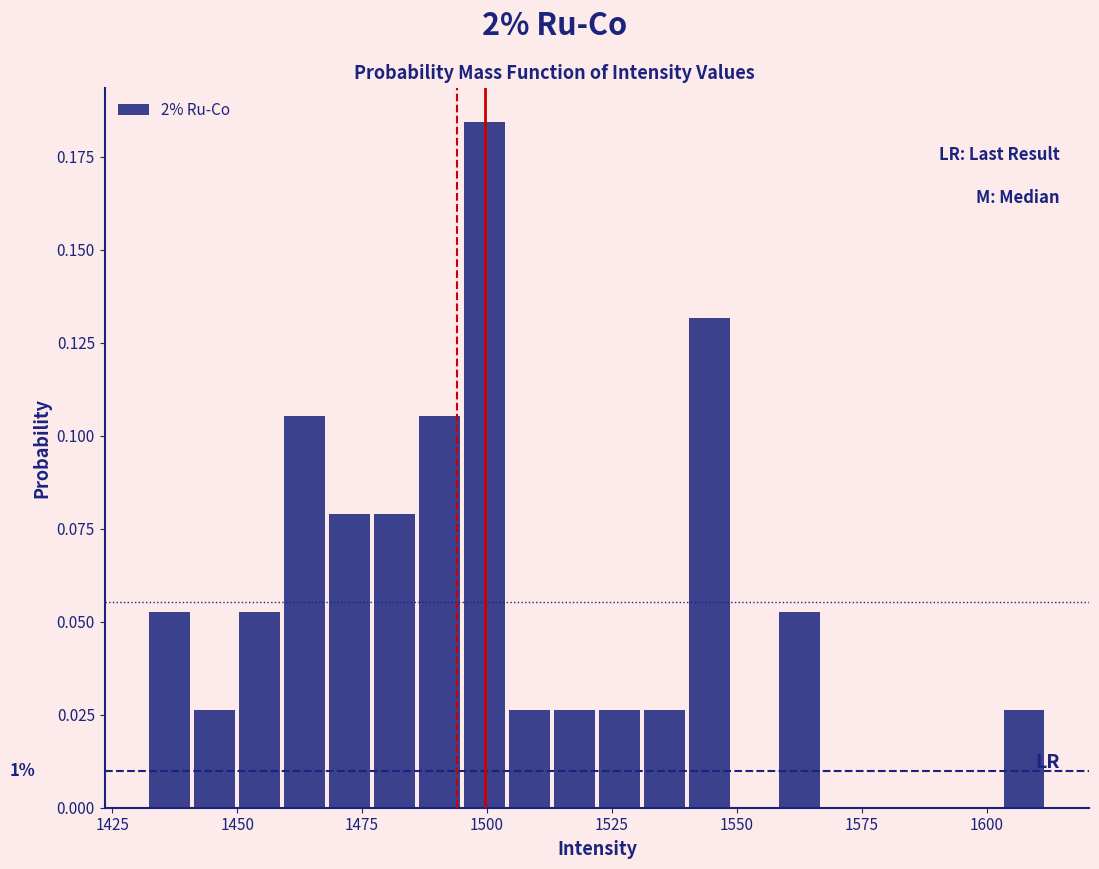

Read against the x-axis, roughly where is the centre of the tallest bar?

1500